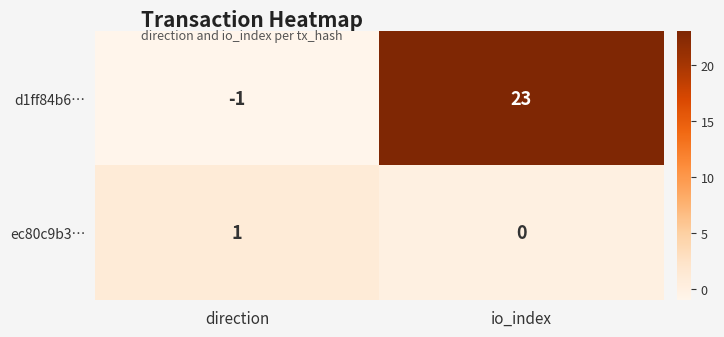

How many distinct data groups are displayed?

2